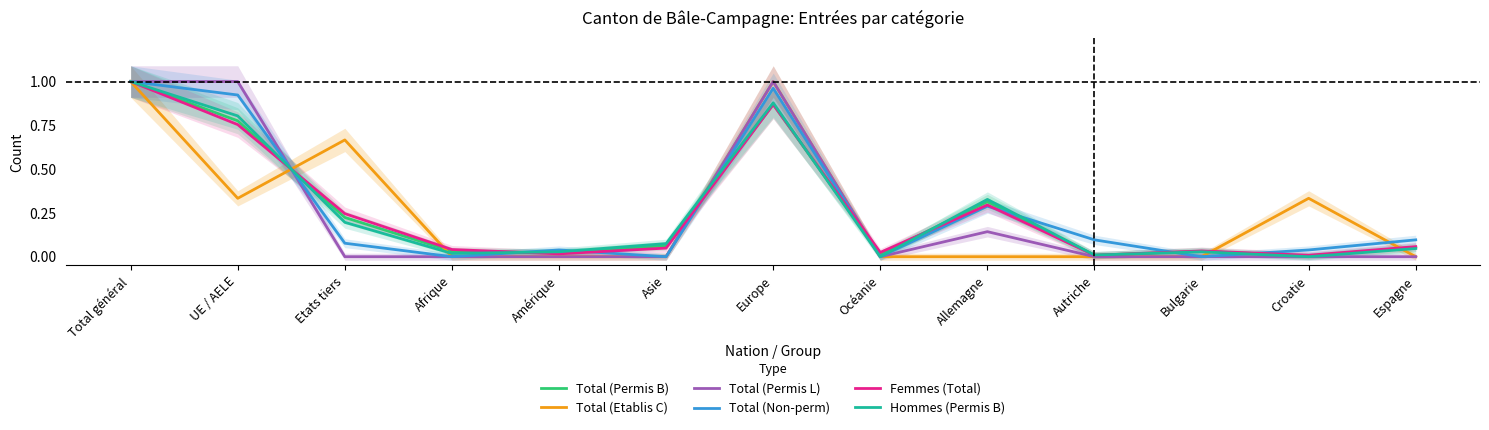

Reading left to right, what are all the values shown in this chart?

Total (Permis B): Total général=1.0	UE / AELE=0.8	Etats tiers=0.2	Afrique=0.0	Amérique=0.0	Asie=0.1	Europe=0.9	Océanie=0.0	Allemagne=0.3	Autriche=0.0	Bulgarie=0.0	Croatie=0.0	Espagne=0.1
Total (Etablis C): Total général=1.0	UE / AELE=0.3	Etats tiers=0.7	Afrique=0.0	Amérique=0.0	Asie=0.0	Europe=1.0	Océanie=0.0	Allemagne=0.0	Autriche=0.0	Bulgarie=0.0	Croatie=0.3	Espagne=0.0
Total (Permis L): Total général=1.0	UE / AELE=1.0	Etats tiers=0.0	Afrique=0.0	Amérique=0.0	Asie=0.0	Europe=1.0	Océanie=0.0	Allemagne=0.1	Autriche=0.0	Bulgarie=0.0	Croatie=0.0	Espagne=0.0
Total (Non-perm): Total général=1.0	UE / AELE=0.9	Etats tiers=0.1	Afrique=0.0	Amérique=0.0	Asie=0.0	Europe=1.0	Océanie=0.0	Allemagne=0.3	Autriche=0.1	Bulgarie=0.0	Croatie=0.0	Espagne=0.1
Femmes (Total): Total général=1.0	UE / AELE=0.8	Etats tiers=0.2	Afrique=0.0	Amérique=0.0	Asie=0.0	Europe=0.9	Océanie=0.0	Allemagne=0.3	Autriche=0.0	Bulgarie=0.0	Croatie=0.0	Espagne=0.1
Hommes (Permis B): Total général=1.0	UE / AELE=0.8	Etats tiers=0.2	Afrique=0.0	Amérique=0.0	Asie=0.1	Europe=0.9	Océanie=0.0	Allemagne=0.3	Autriche=0.0	Bulgarie=0.0	Croatie=0.0	Espagne=0.0